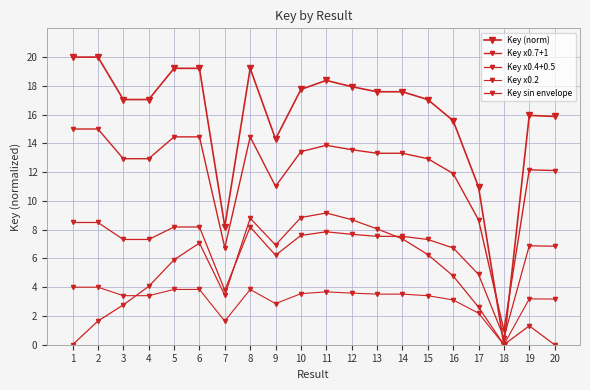

List the series in order of their peak value, highest first.

Key (norm), Key x0.7+1, Key sin envelope, Key x0.4+0.5, Key x0.2